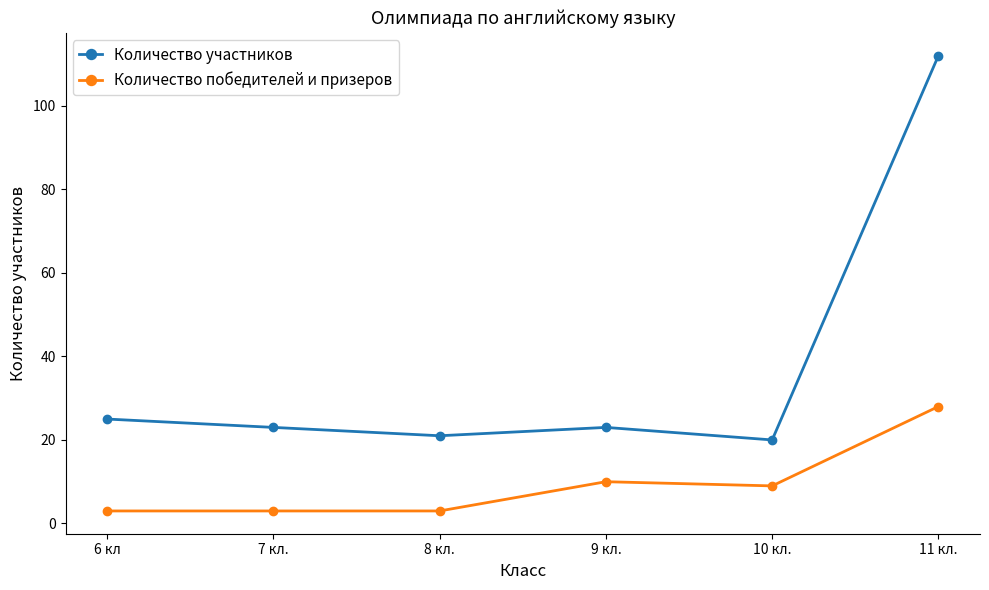

Reading left to right, what are all the values shown in this chart?

Количество участников: 25	23	21	23	20	112
Количество победителей и призеров: 3	3	3	10	9	28